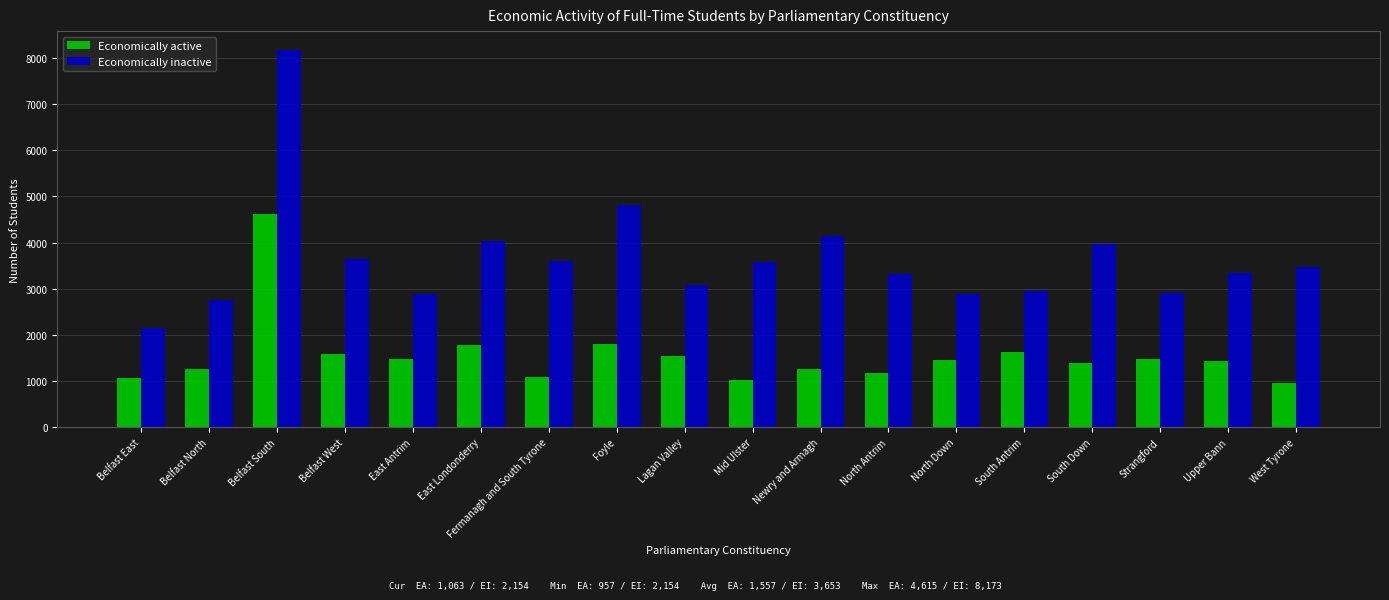

At which category is the sum across all series the highest?

Belfast South